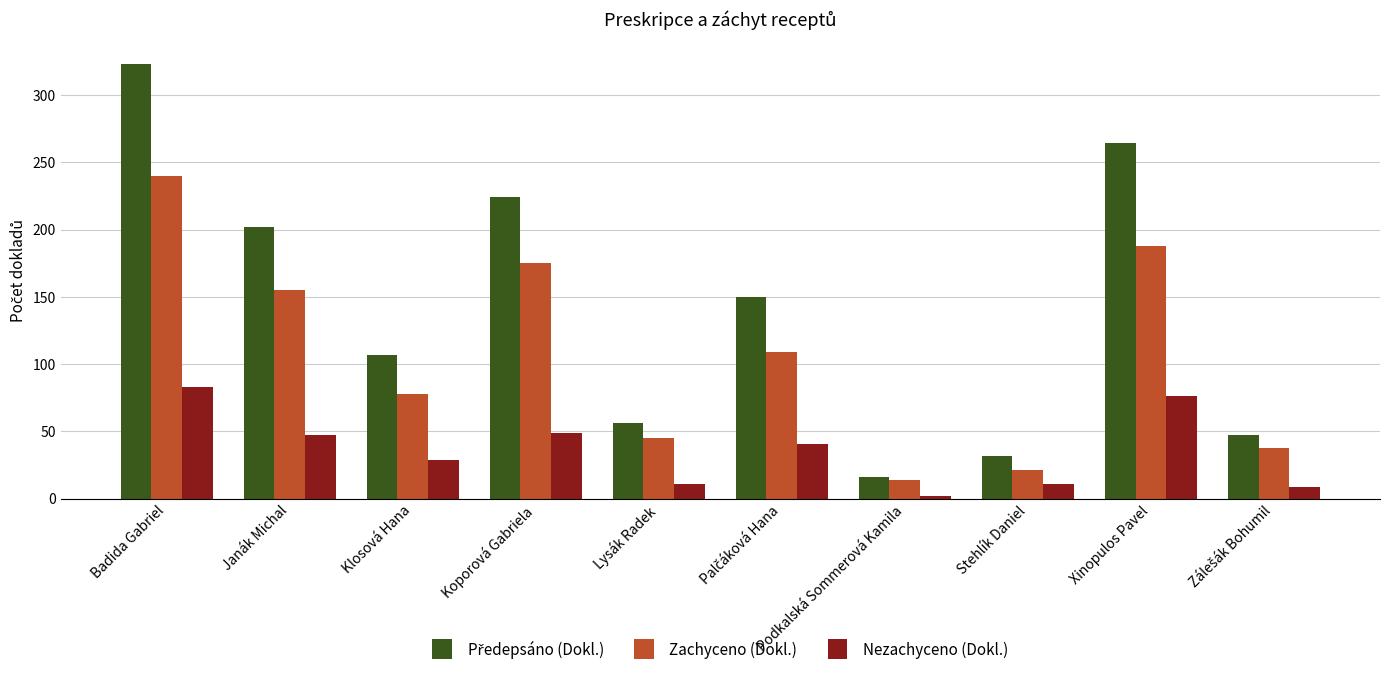

What is the difference between the maximum and minimum values in the Zachyceno (Dokl.) series?

226